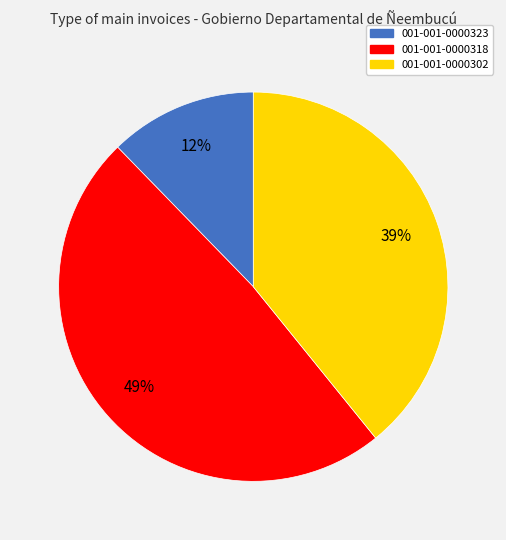

Do 001-001-0000302 and 001-001-0000318 together represent more than half of the pie?

Yes